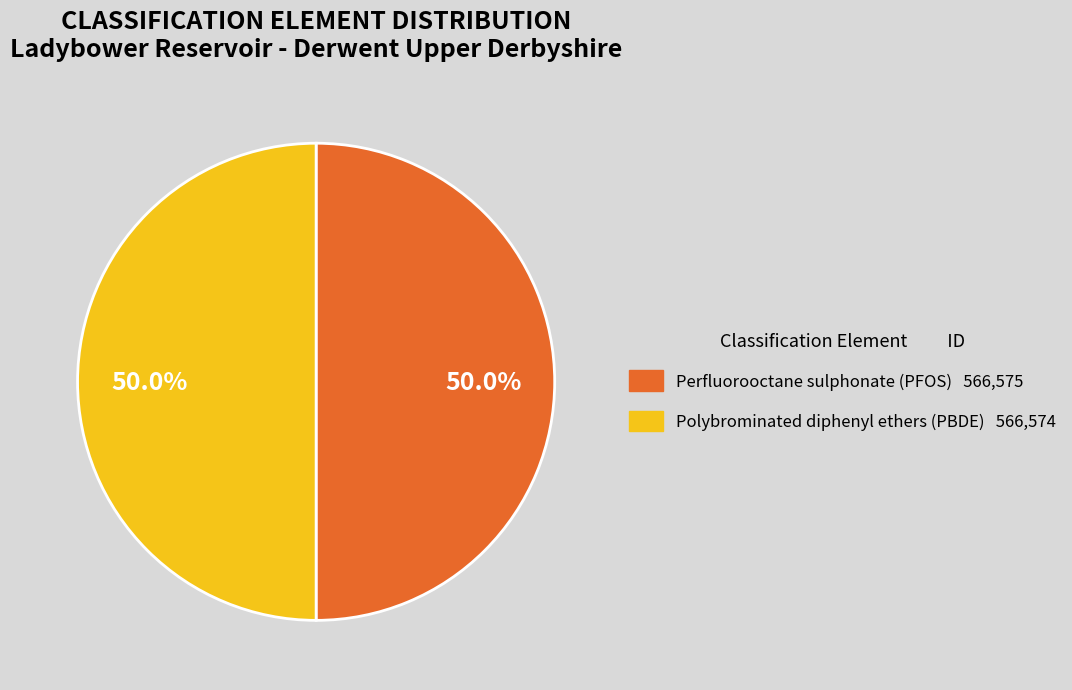

Count the number of slices in the pie.

2